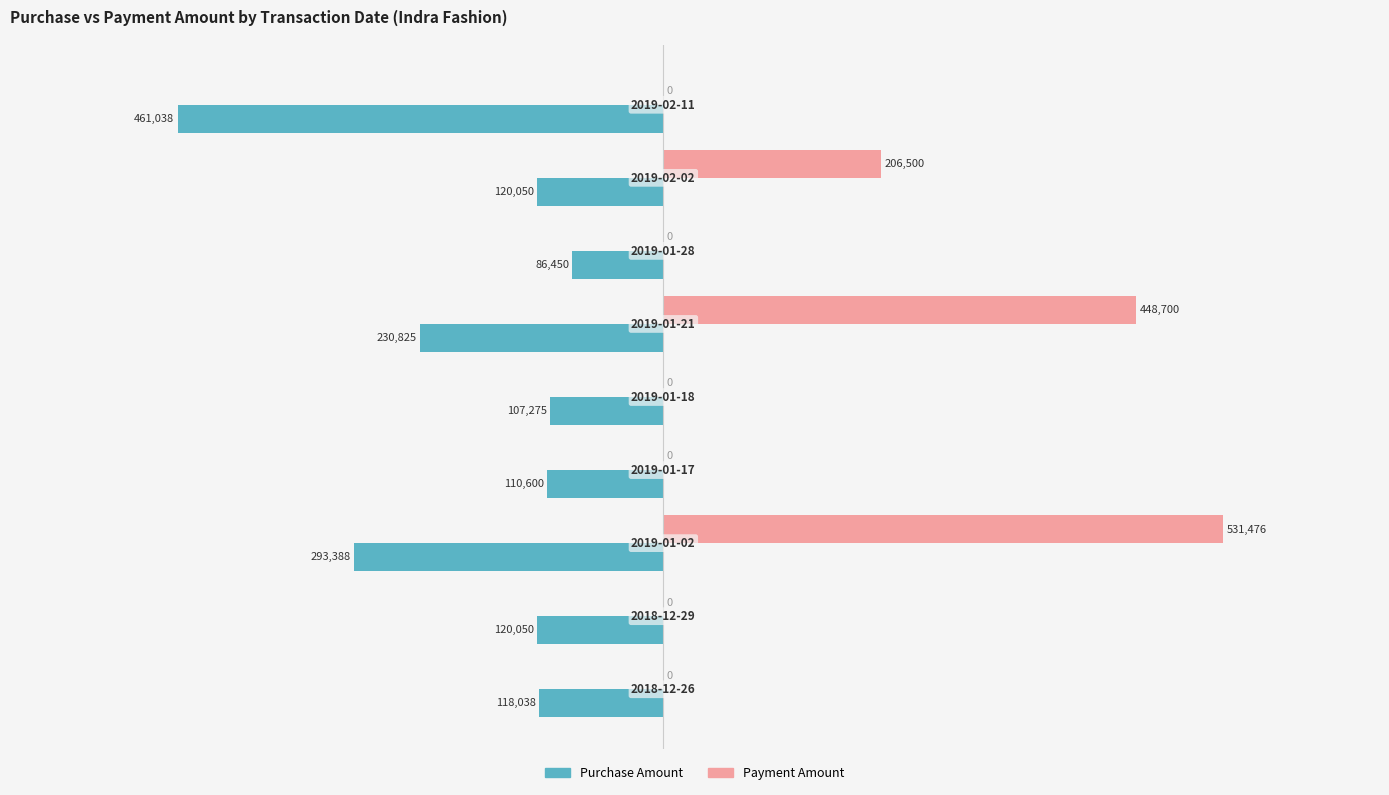

Which series has the largest range (max minus min)?

Payment Amount